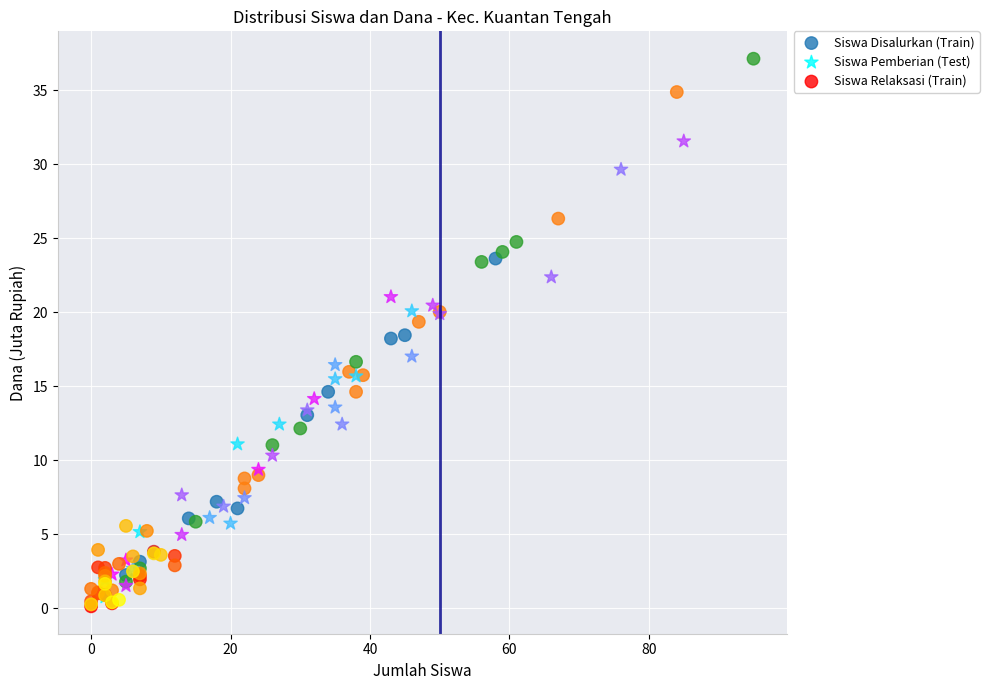

Which series has the largest Y range (max minus min)?

Siswa Disalurkan (Train)